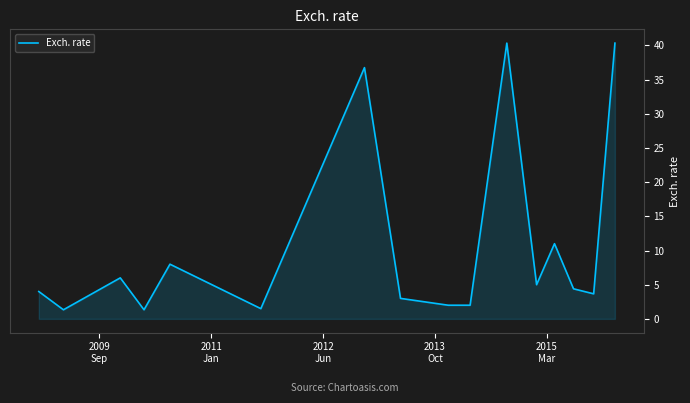

What is the smallest value displayed?

1.3